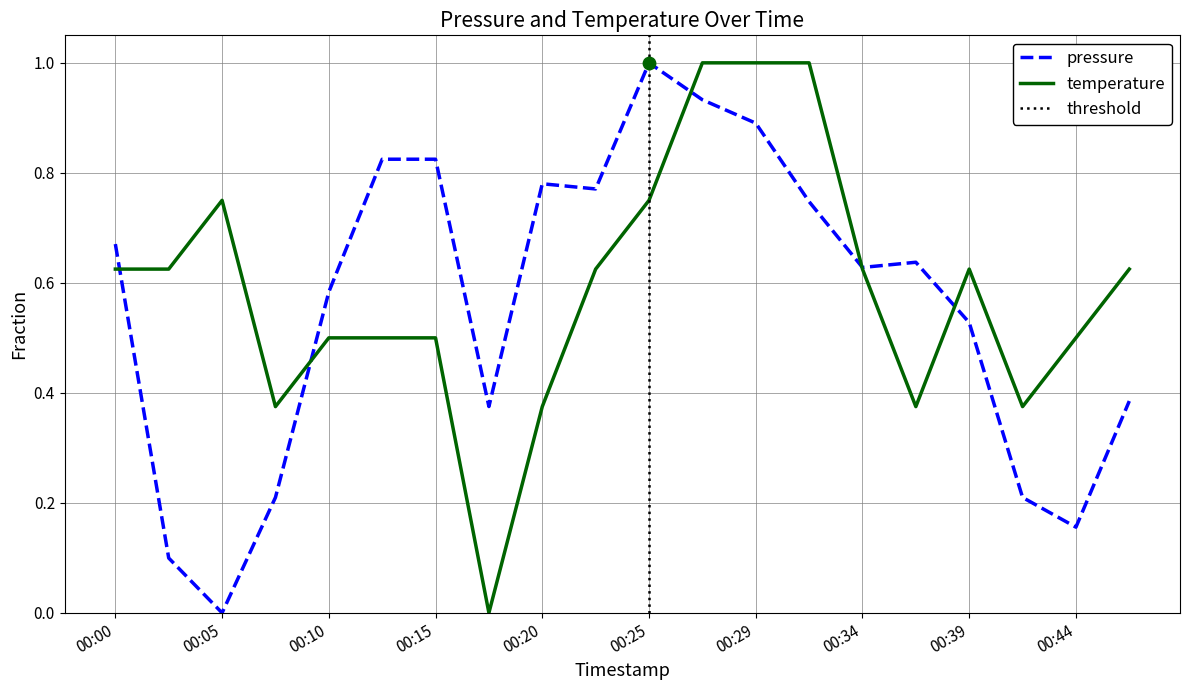

Which series has the widest spread of Y values?

pressure